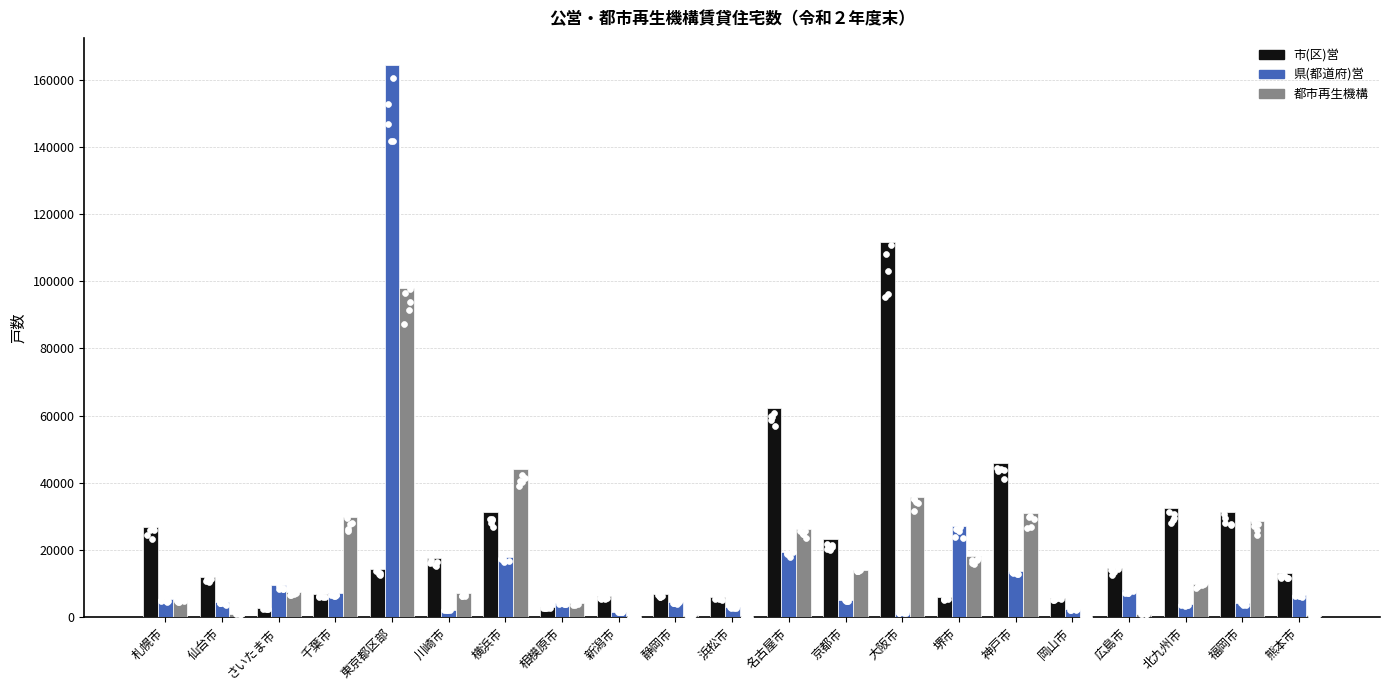

Is the value of 市(区)営 at 浜松市 greater than the value of 都市再生機構 at 千葉市?

No